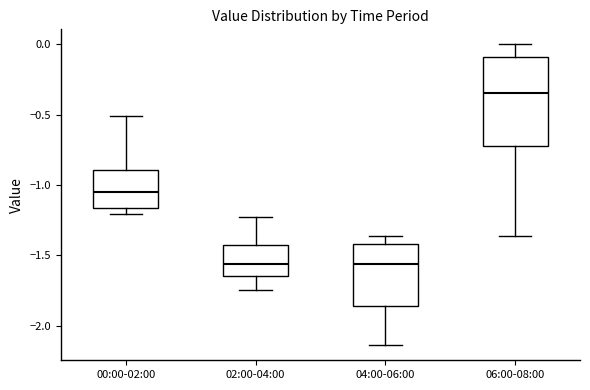

Reading left to right, transcribe this box plot: for each box, give where its median line is, the range the box spans, and where its two whiskers end, as read against the y-axis. The values are not printed on the chart, so give them approximately, as read against the axis.

00:00-02:00: median -1.05, box -1.15 to -0.90, whiskers -1.20 to -0.50
02:00-04:00: median -1.55, box -1.65 to -1.45, whiskers -1.75 to -1.25
04:00-06:00: median -1.55, box -1.85 to -1.40, whiskers -2.15 to -1.35
06:00-08:00: median -0.35, box -0.70 to -0.10, whiskers -1.35 to 0.00